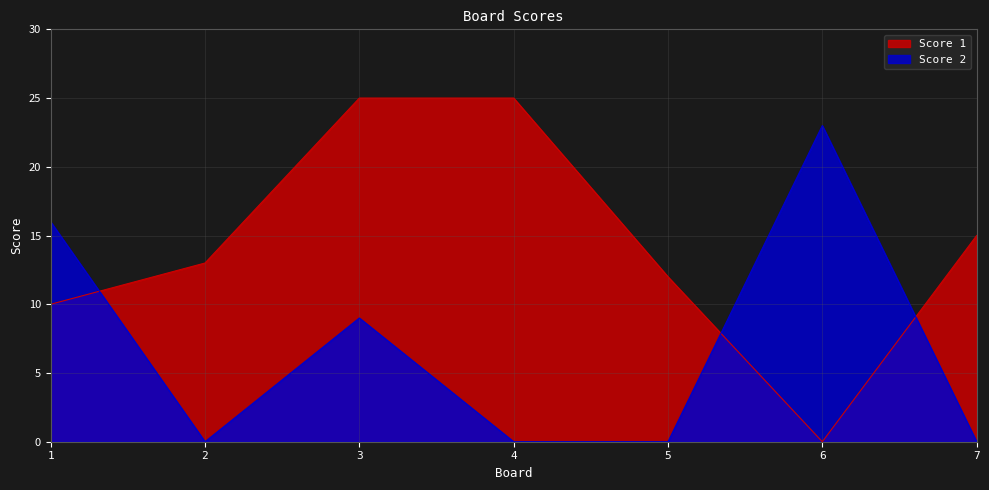

Where is Score 2 nearest to the value 11?

3